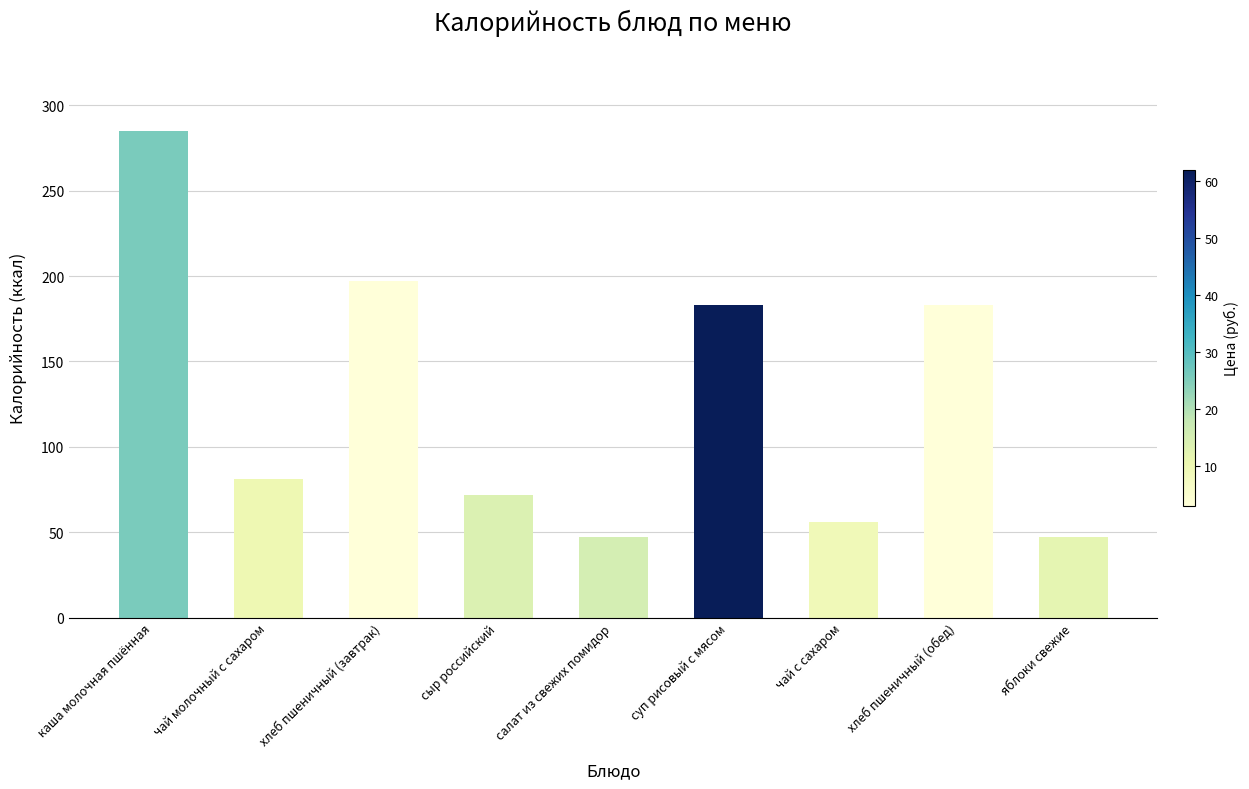

The value at суп рисовый с мясом is 241. True or false?

False